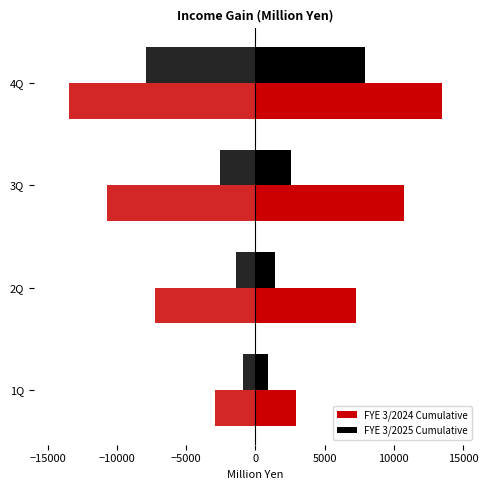

Reading left to right, transcribe all the data shown in this chart.

FYE 3/2024 Cumulative: 2928	7293	10730	13456
FYE 3/2025 Cumulative: 897	1426	2552	7918